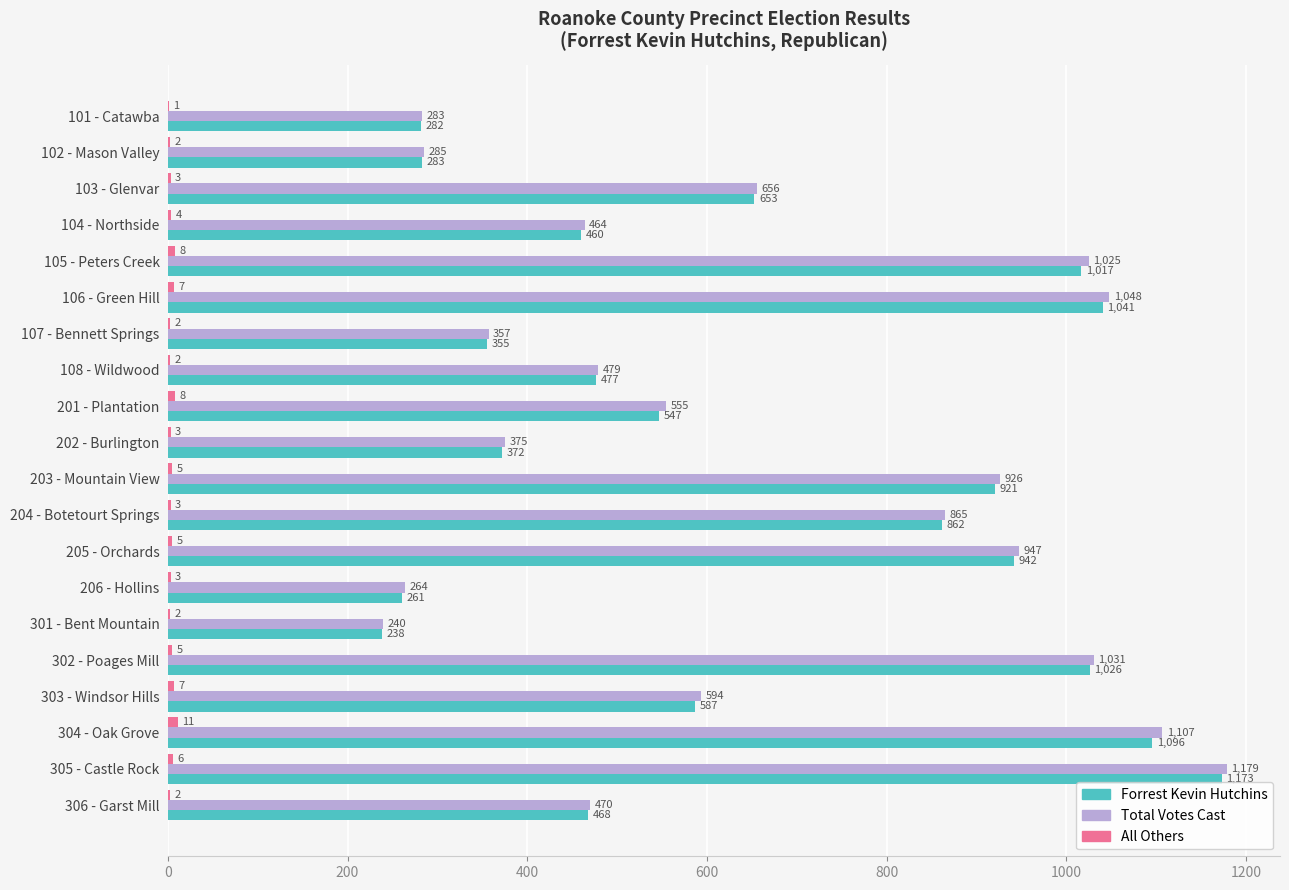

Between 206 - Hollins and 302 - Poages Mill, which series saw the biggest shift?

Total Votes Cast